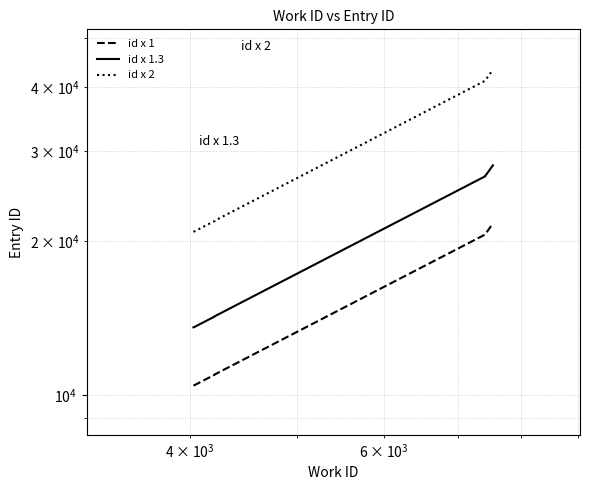

At how many categories does at least one series exceed 29276?

6